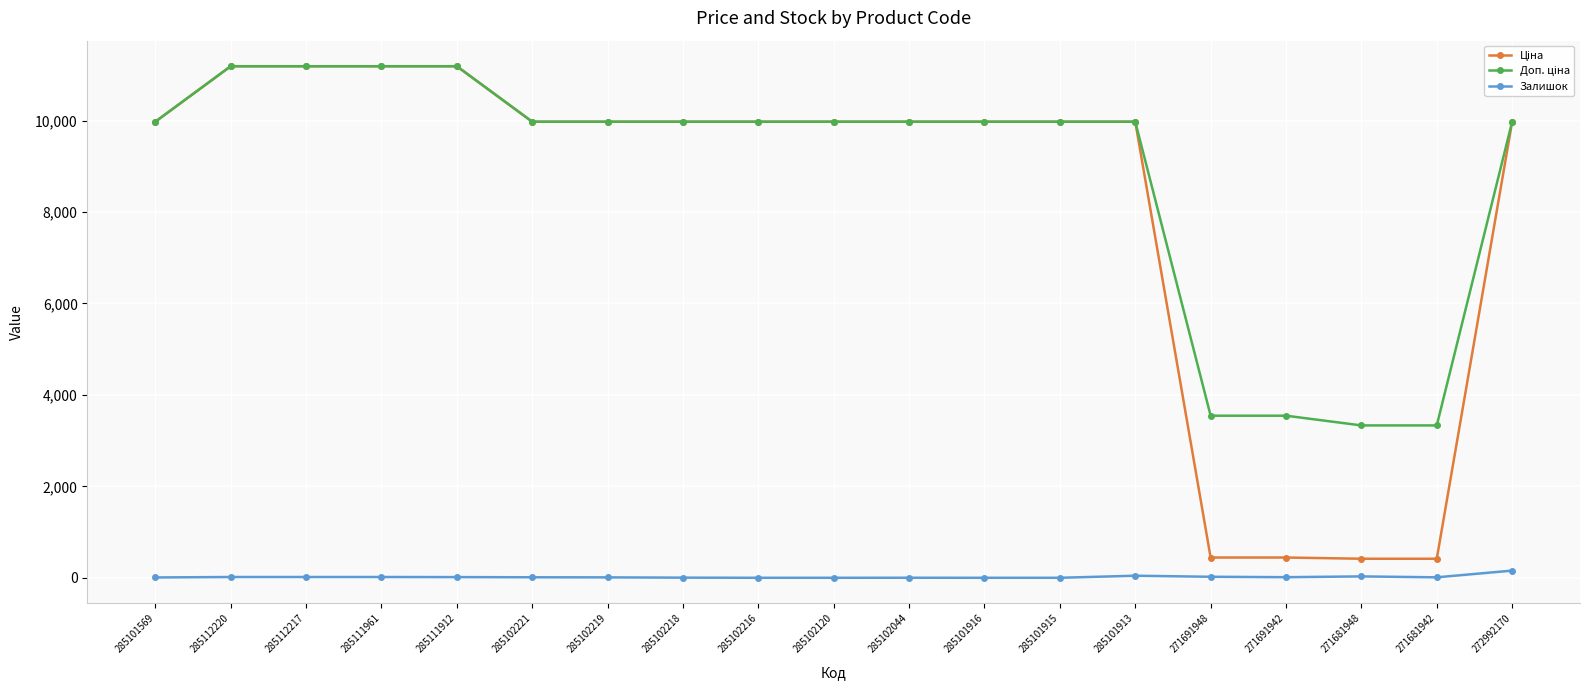

True or false: Залишок has a value of 10.0 at 271681942.

True